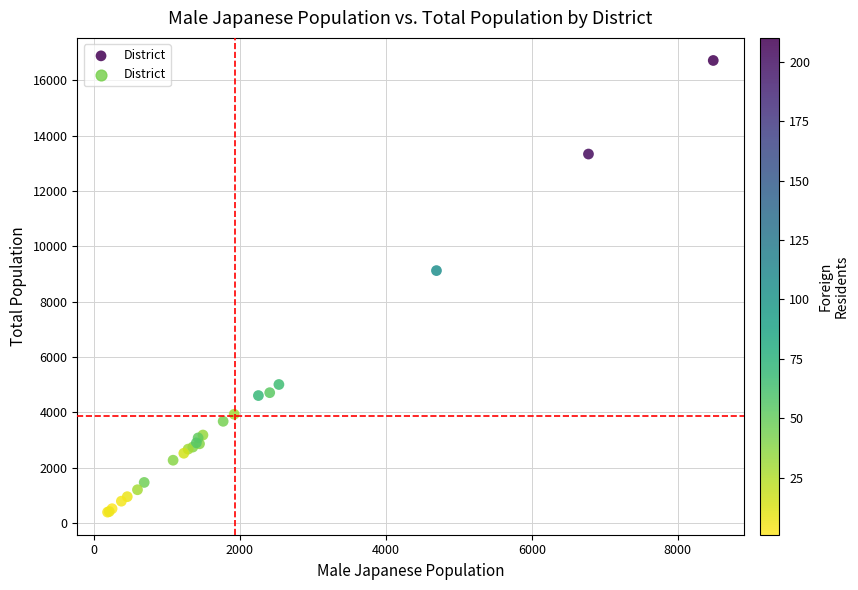

What Y value in the scatter plot is closest to 8558?

9126